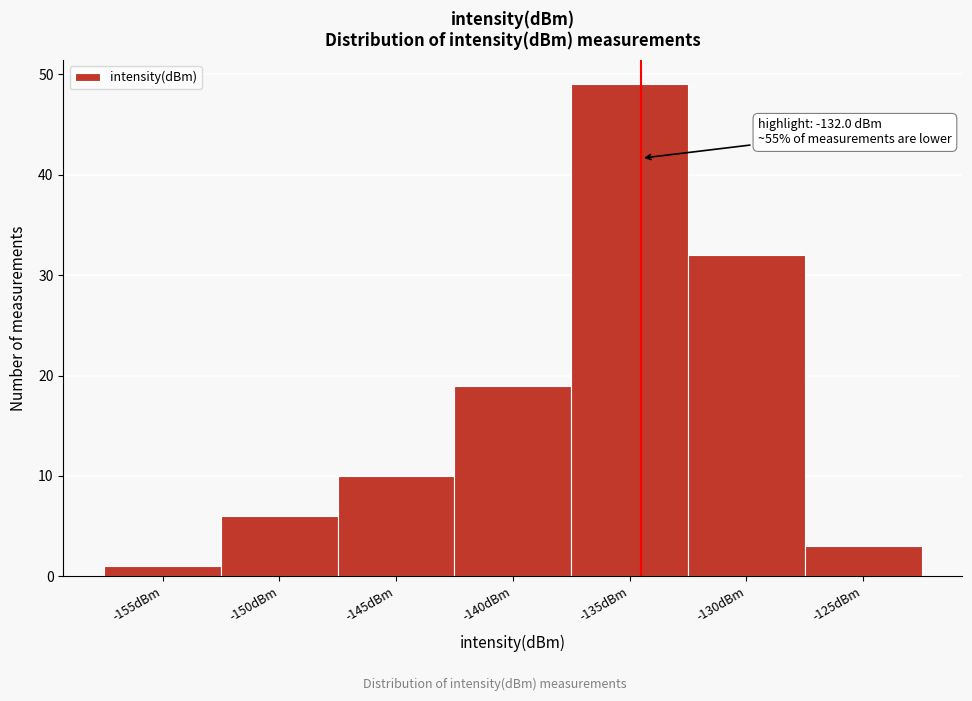

Reading left to right, list all the values displayed in this chart.

1	6	10	19	49	32	3